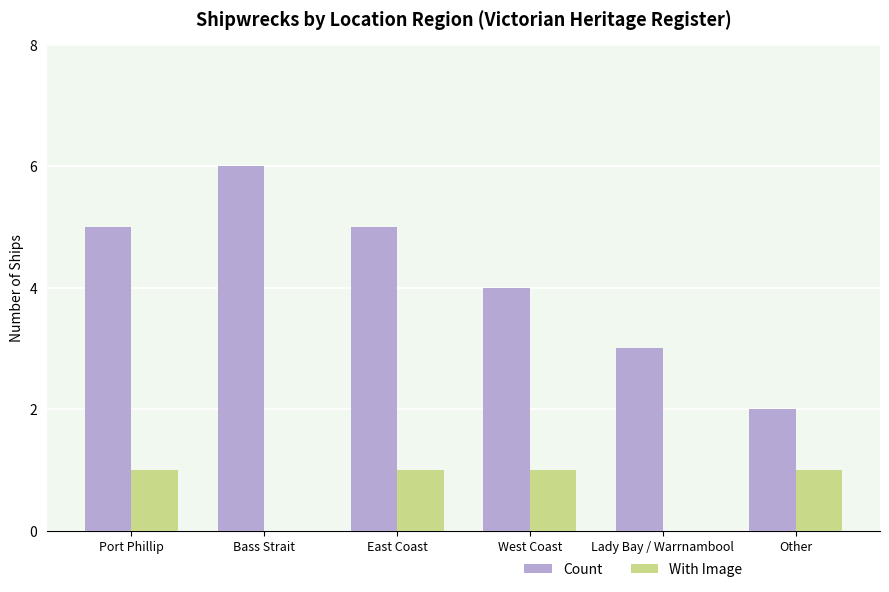

What is the sum of all Count values?

25